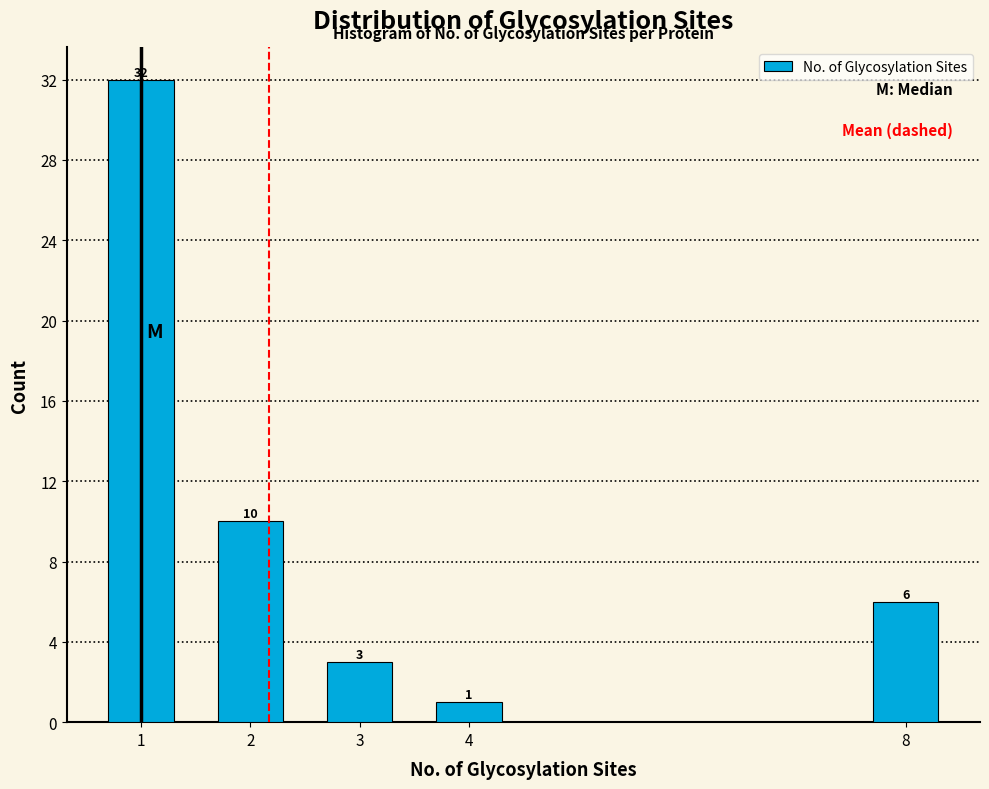

Reading left to right, extract all data points from this chart.

32	10	3	1	6